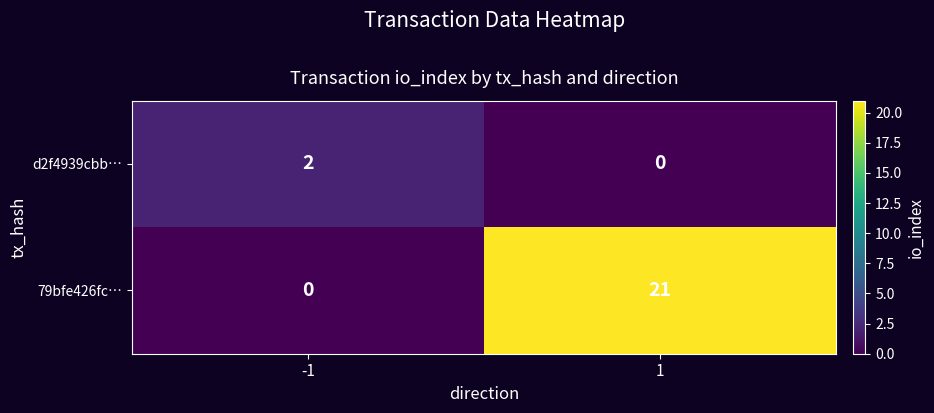

What is the sum of all 79bfe426fc… values?

21